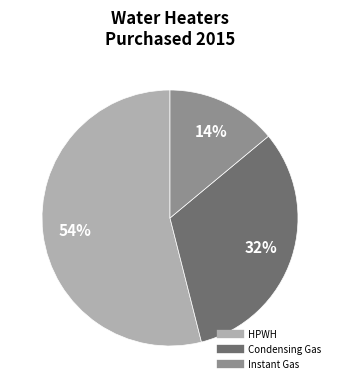

Is there a majority slice in this chart?

Yes